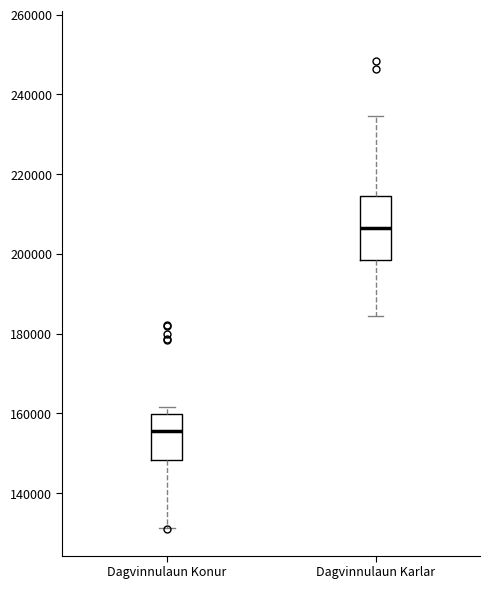

Where does the median line of the box for Dagvinnulaun Karlar sit on the y-axis? The values are not printed on the chart, so give them approximately, as read against the axis.

206000